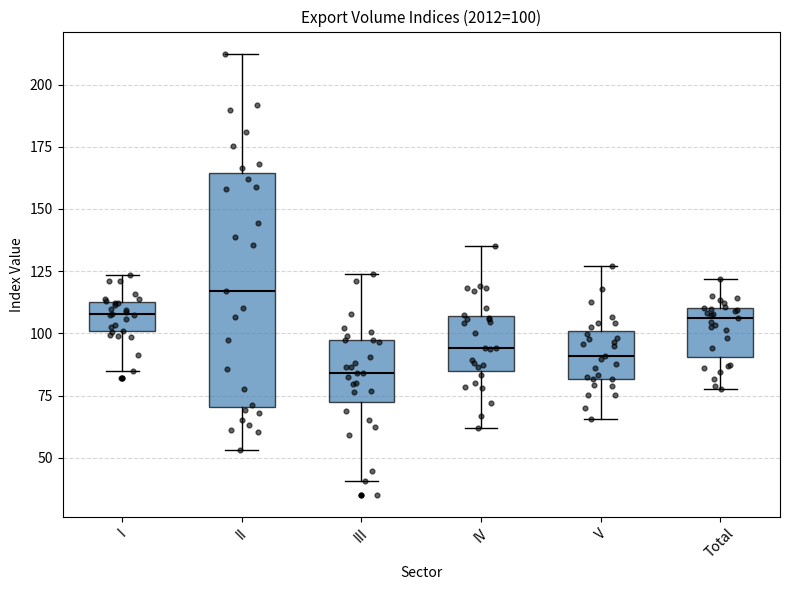

Which box has the lowest median line?

III